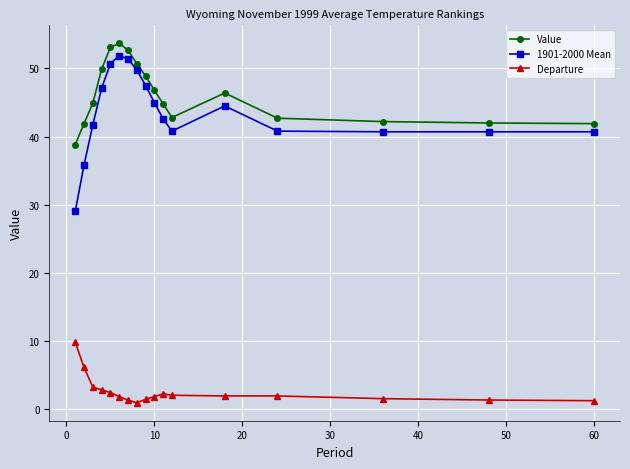

True or false: Value has more than 0 points higher than both neighbors.

True